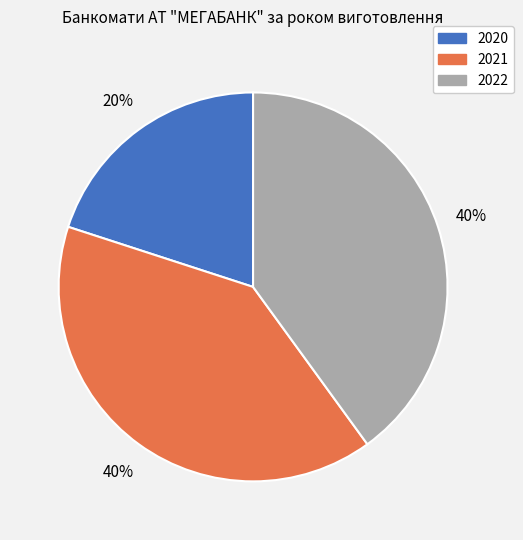

Combined, do 2020 and 2022 account for over 50%?

Yes